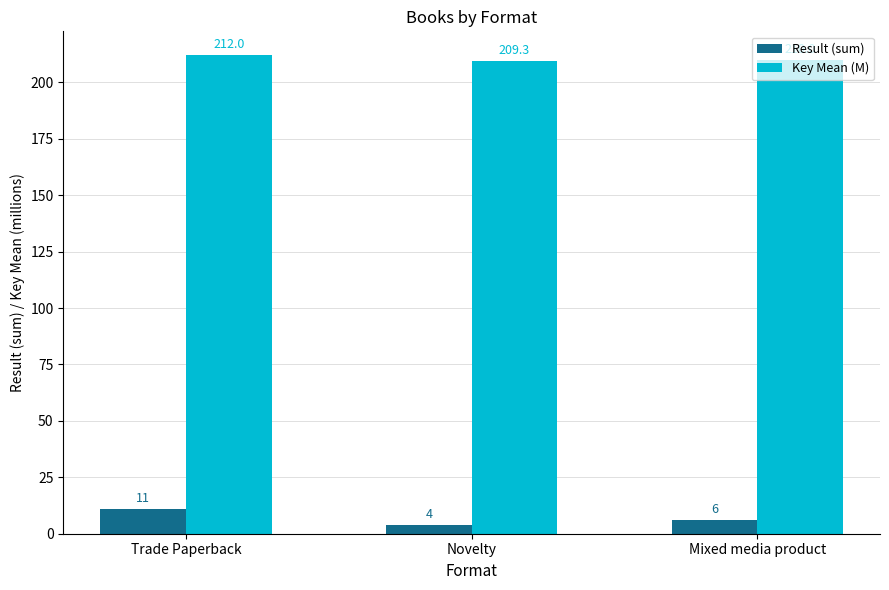

What is the sum of all Key Mean (M) values?

631.2